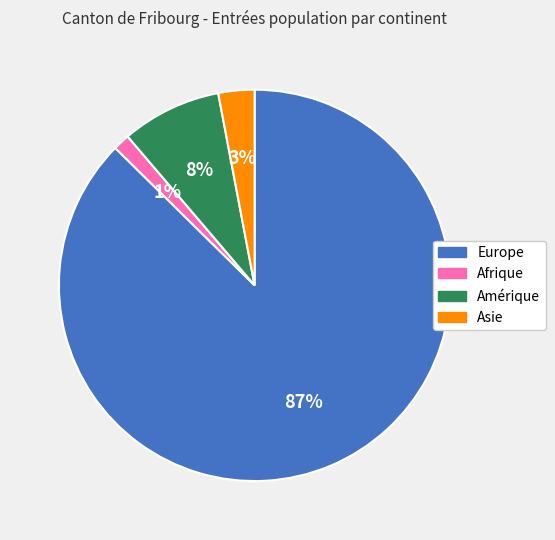

To the nearest percent, what percentage of the pie is Afrique?

1%